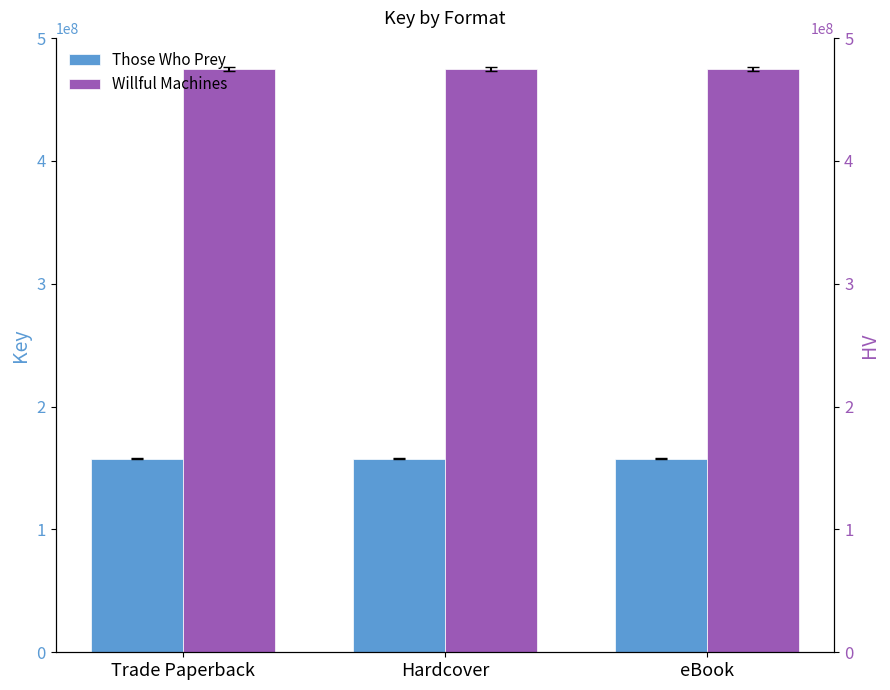

What is the minimum value for Those Who Prey?

157675937